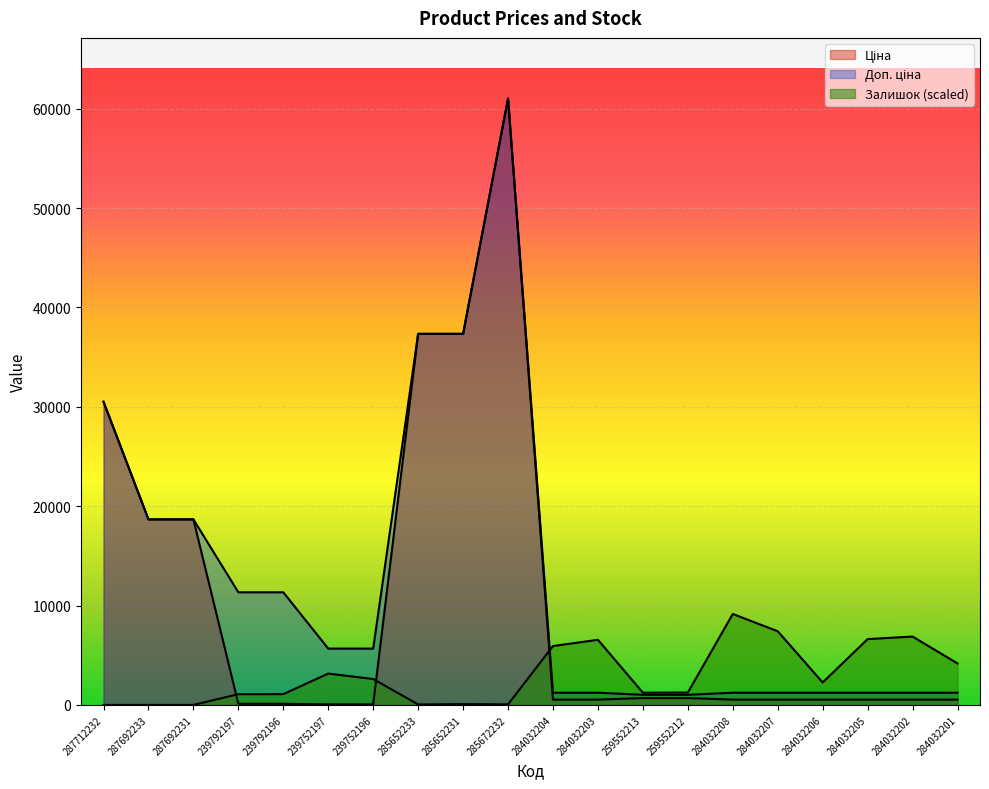

What is the total value across all series at 259552212?

2949.5